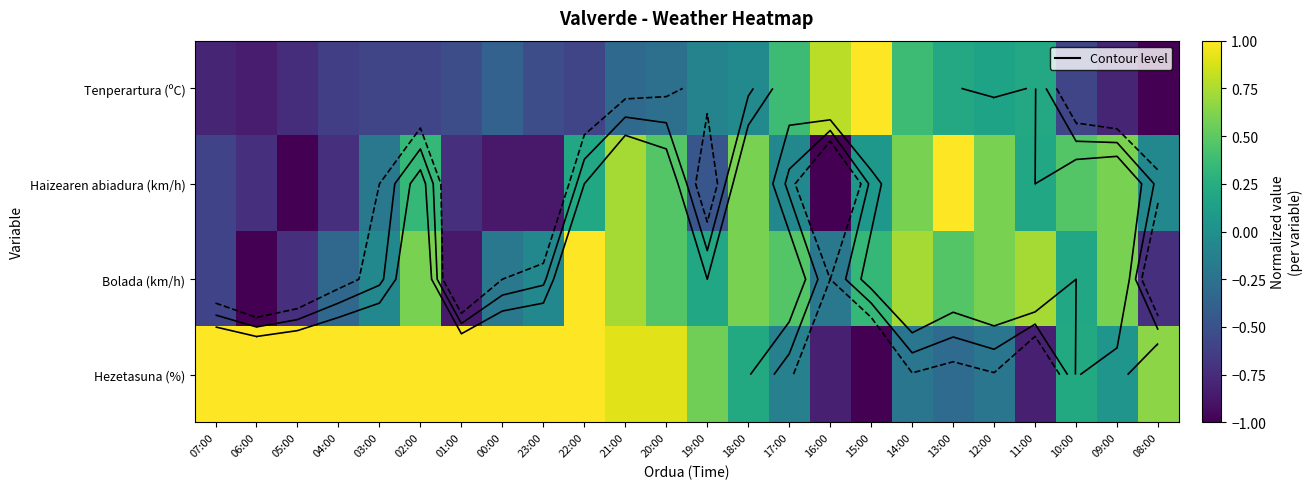

The value of Bolada (km/h) at 01:00 is -0.9. True or false?

True